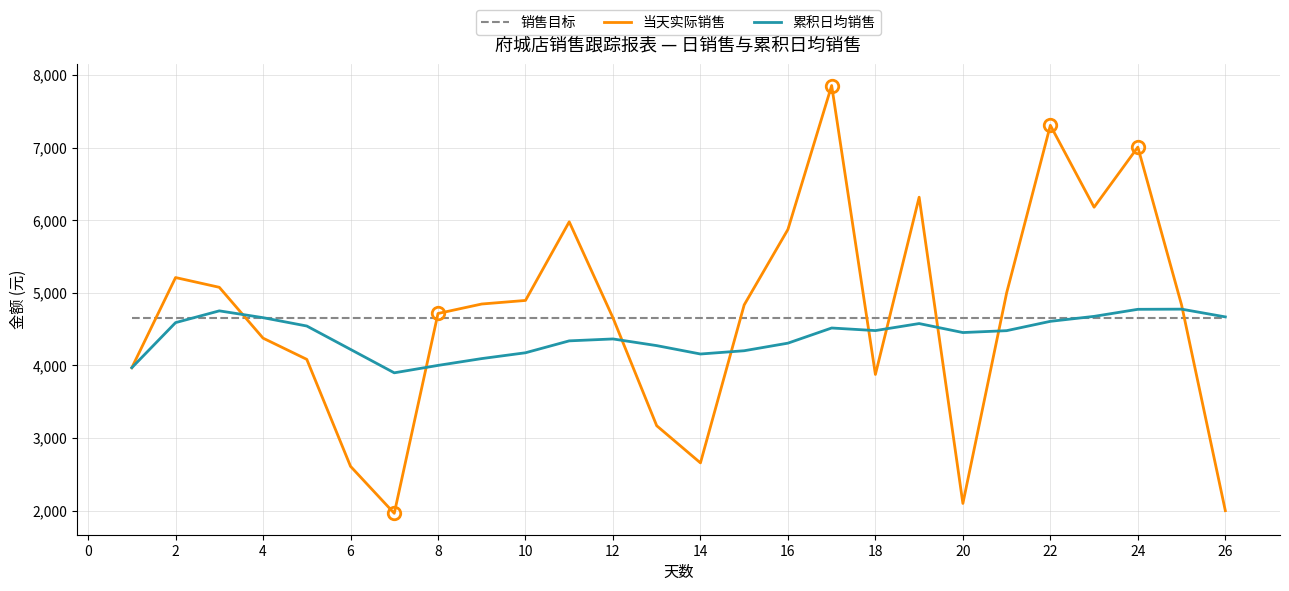

Which series has the largest range (max minus min)?

当天实际销售